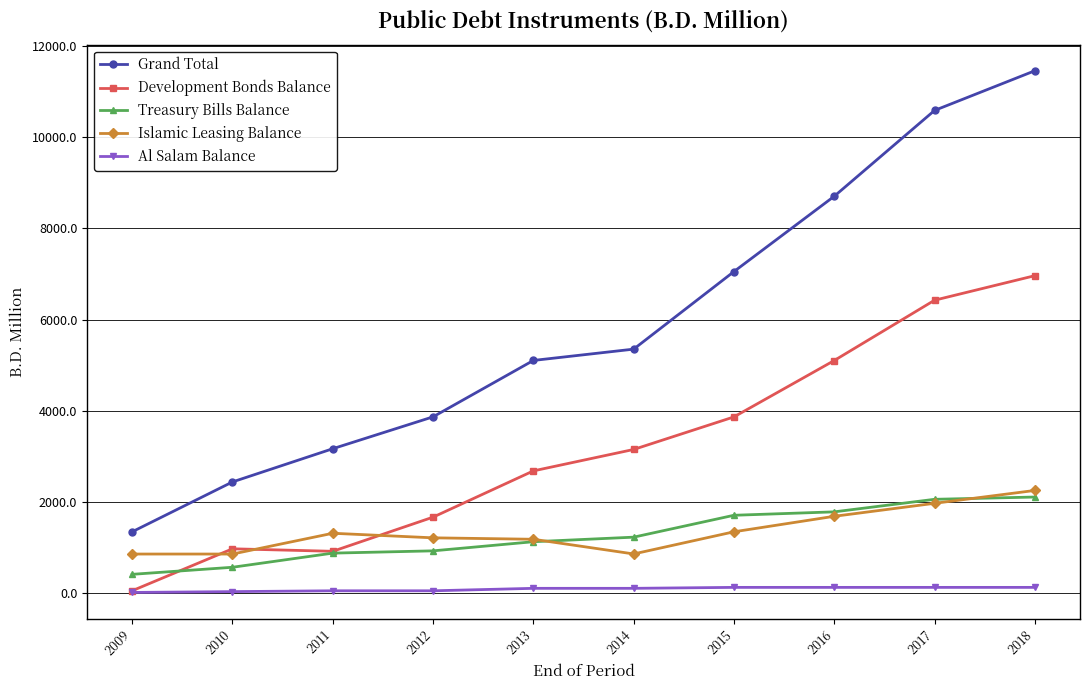

Between 2010 and 2016, which series saw the biggest shift?

Grand Total